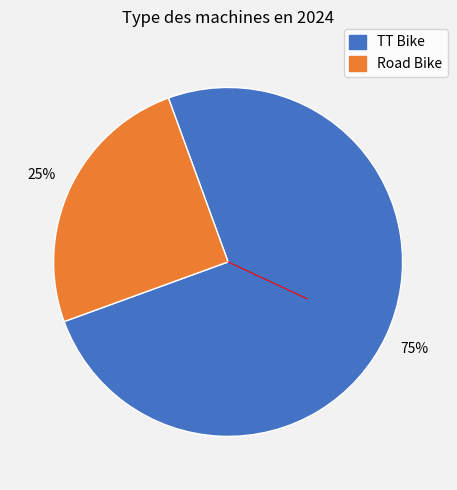

Do Road Bike and TT Bike together represent more than half of the pie?

Yes